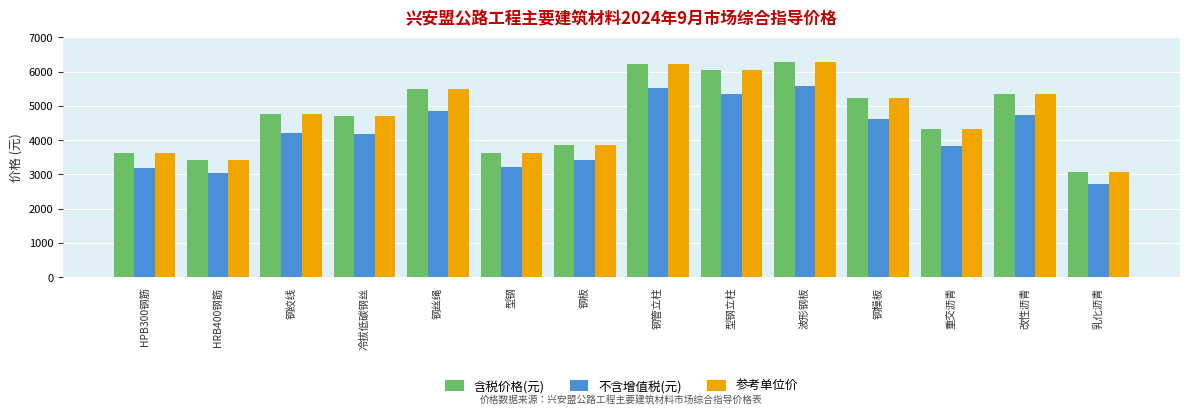

The value of 参考单位价 at 波形钢板 is 6295. True or false?

True